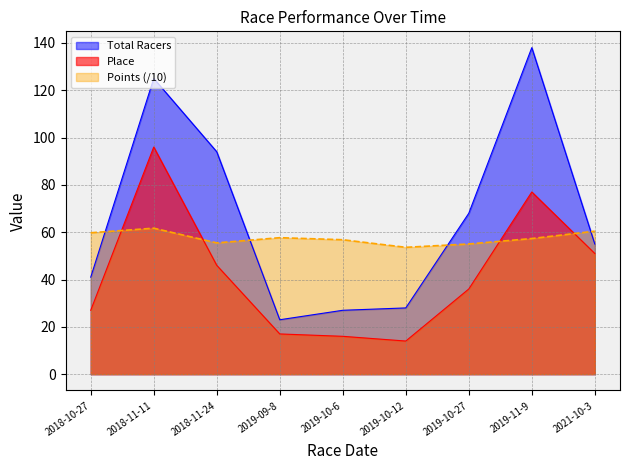

Reading right to left, list all the values displayed in this chart.

Place: 2021-10-3=51.0	2019-11-9=77.0	2019-10-27=36.0	2019-10-12=14.0	2019-10-6=16.0	2019-09-8=17.0	2018-11-24=46.0	2018-11-11=96.0	2018-10-27=27.0
Total Racers: 2021-10-3=55.0	2019-11-9=138.0	2019-10-27=68.0	2019-10-12=28.0	2019-10-6=27.0	2019-09-8=23.0	2018-11-24=94.0	2018-11-11=125.0	2018-10-27=41.0
Points: 2021-10-3=60.4	2019-11-9=57.3	2019-10-27=55.0	2019-10-12=53.6	2019-10-6=56.8	2019-09-8=57.7	2018-11-24=55.5	2018-11-11=61.7	2018-10-27=59.8